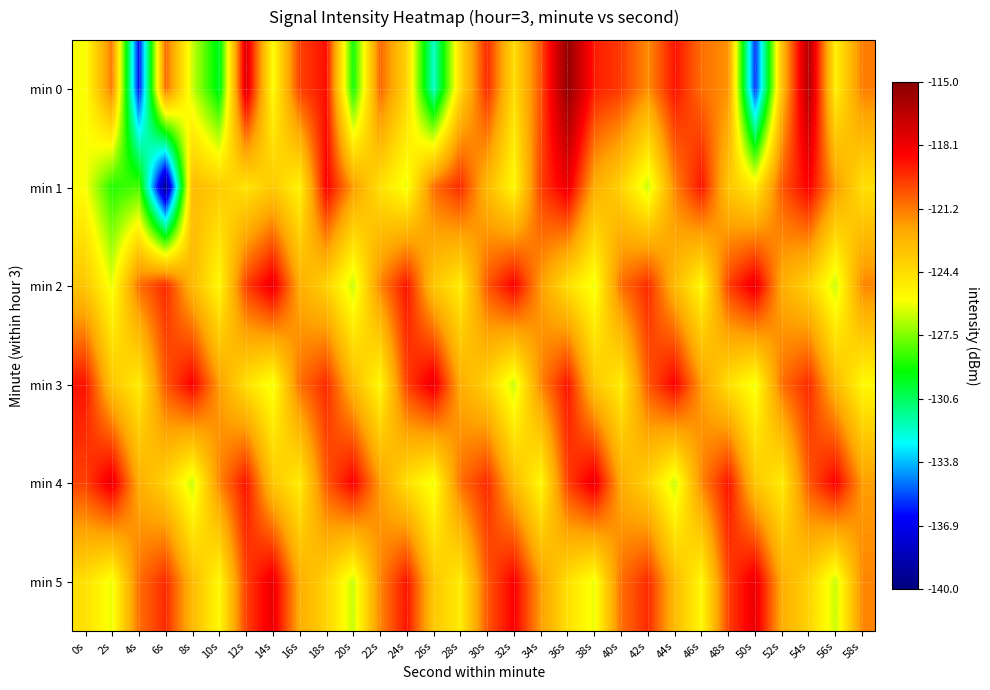

How many categories are shown in the chart?

30